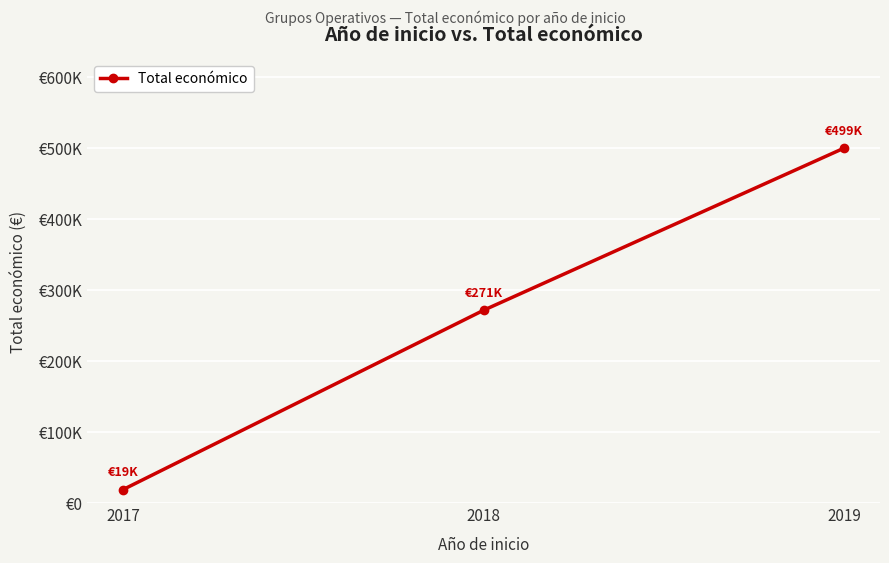

Does the chart have visible grid lines?

Yes